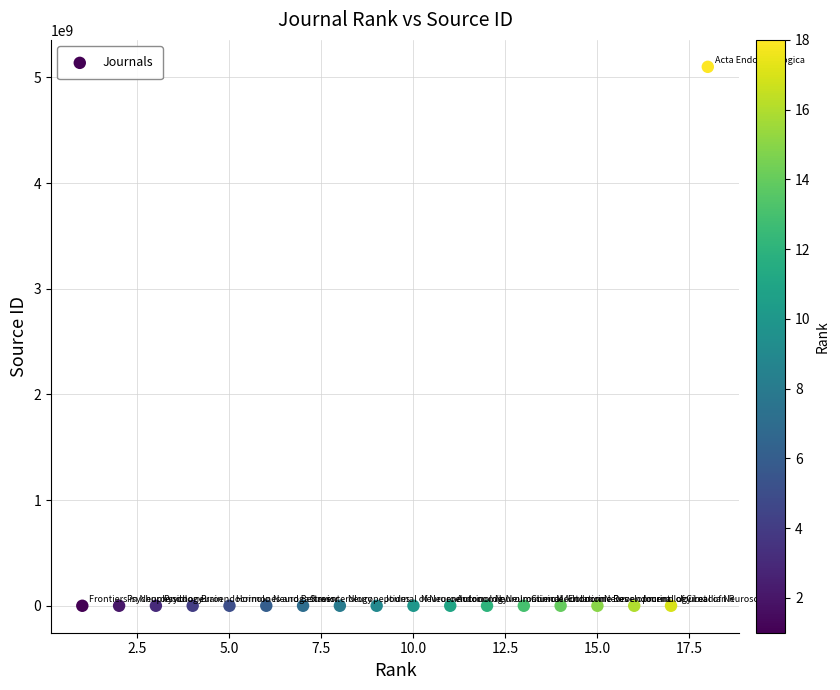

What is the range of Y values (max minus min)?

5100140848